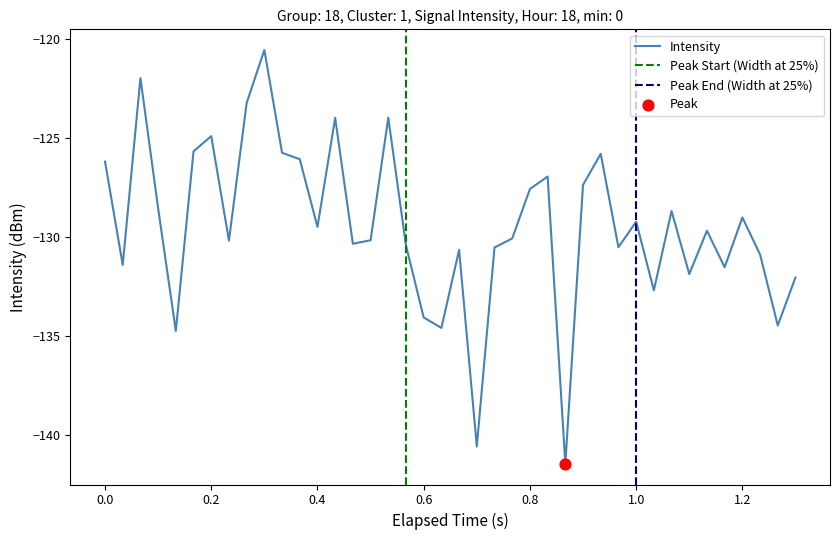

The value of Intensity at 0.4 is -75.0. True or false?

False